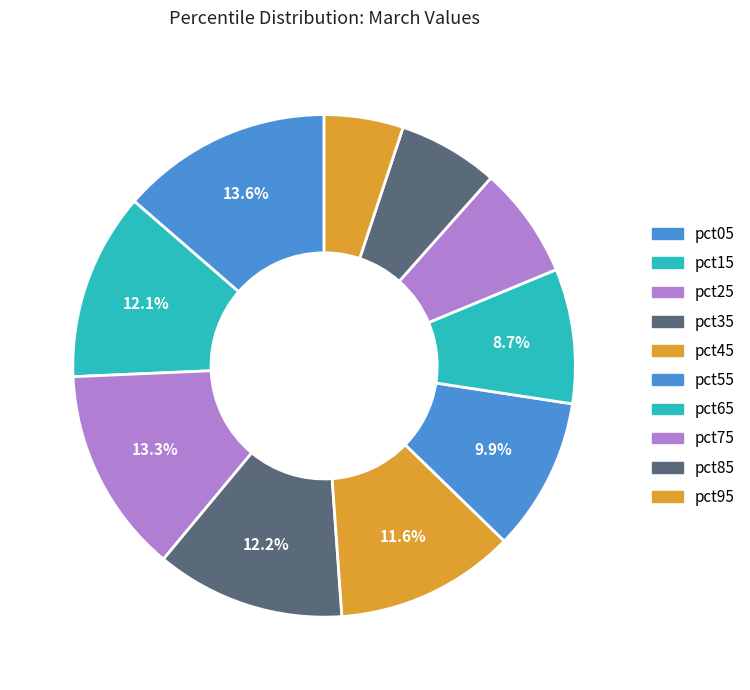

To the nearest percent, what percentage of the pie is pct75?

7%